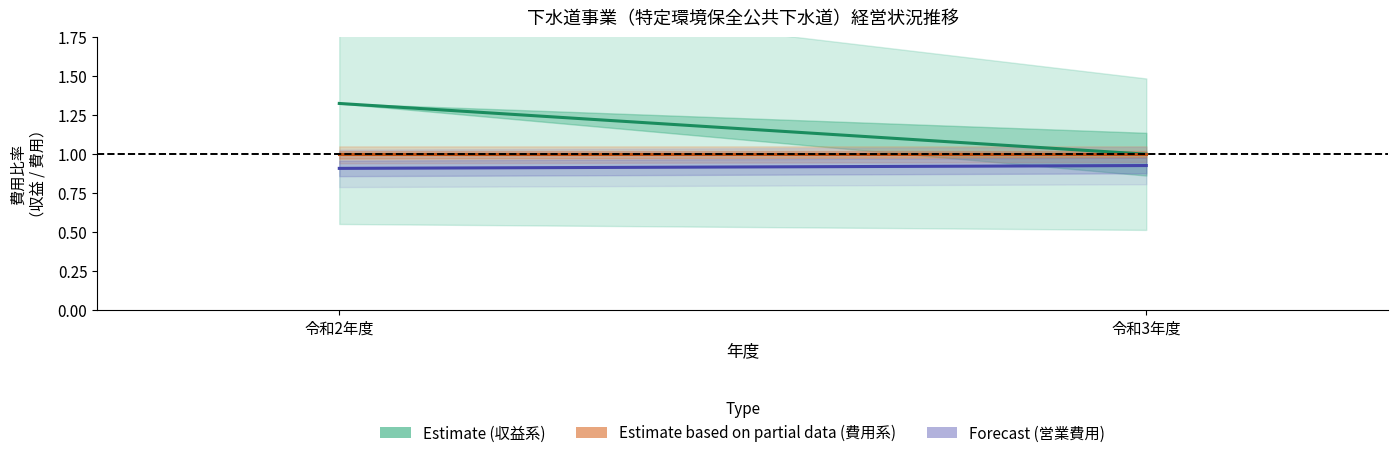

What is the value of the 総費用 point at the 1st from the left?

1.0